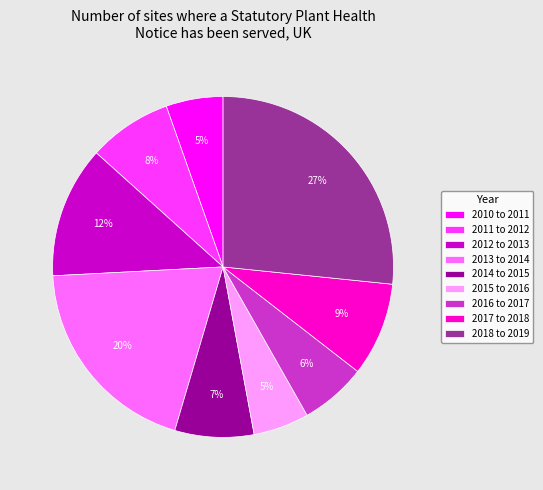

To the nearest percent, what is the average slice percentage?

11%